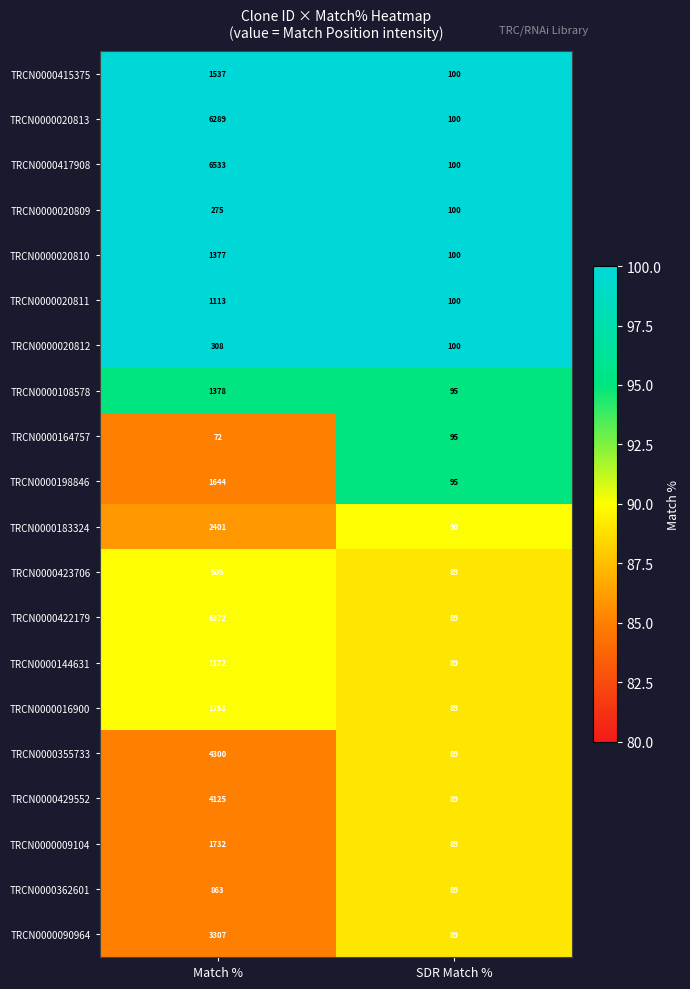

Which series has the widest spread of values?

TRCN0000417908